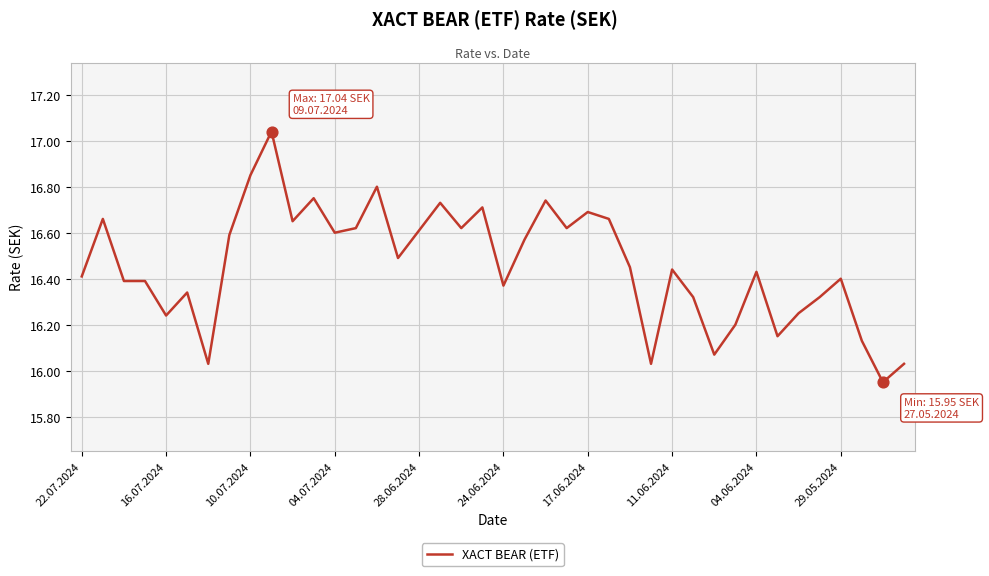

What is the difference between the maximum and minimum values?

1.1